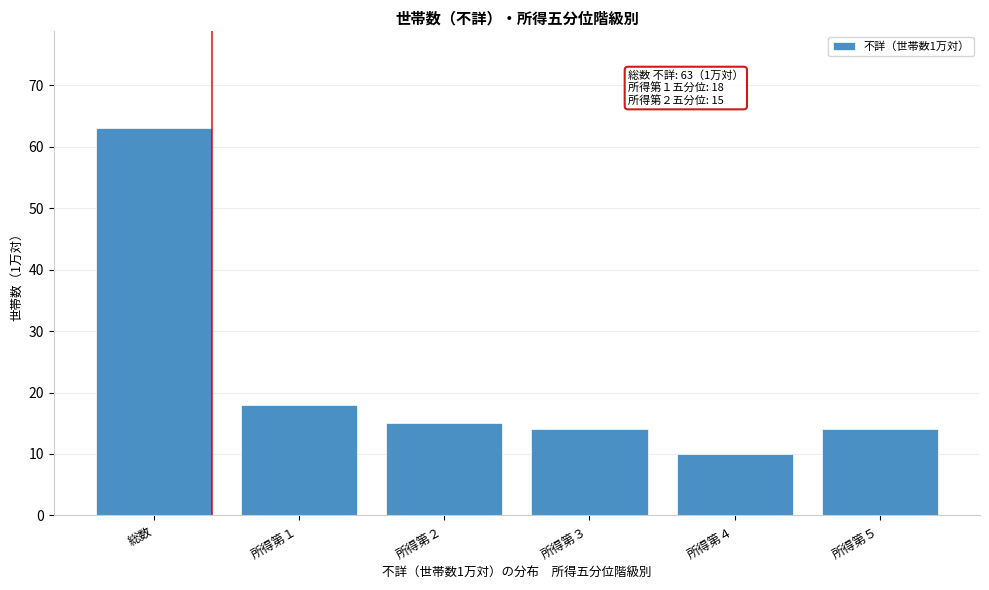

Reading left to right, extract all data points from this chart.

63	18	15	14	10	14